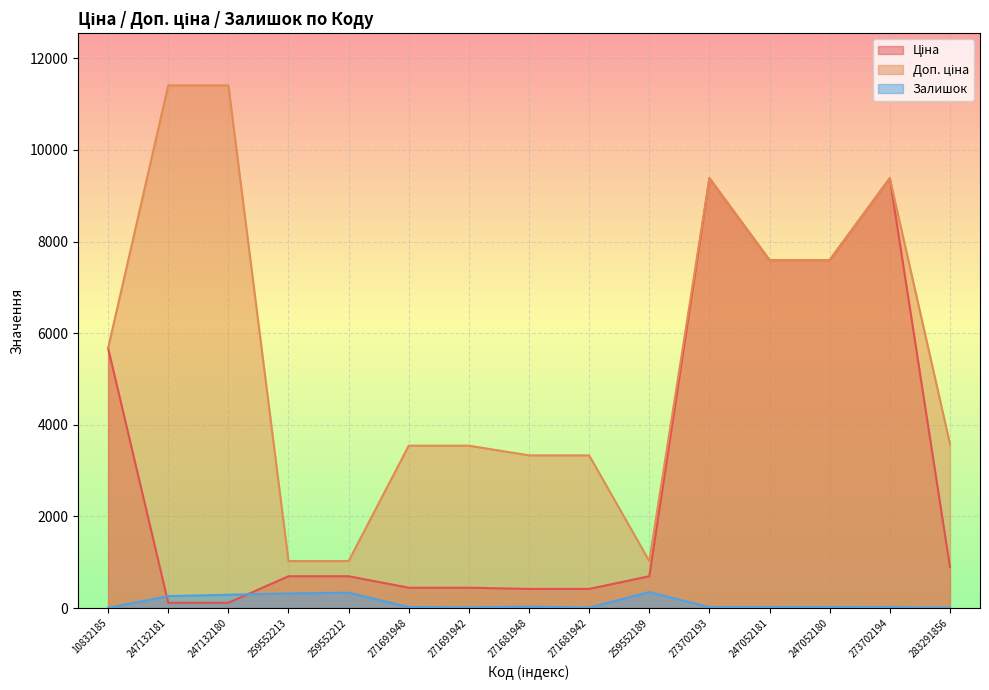

What is the sum of the Доп. ціна values at 259552213 and 247052181?

8621.2